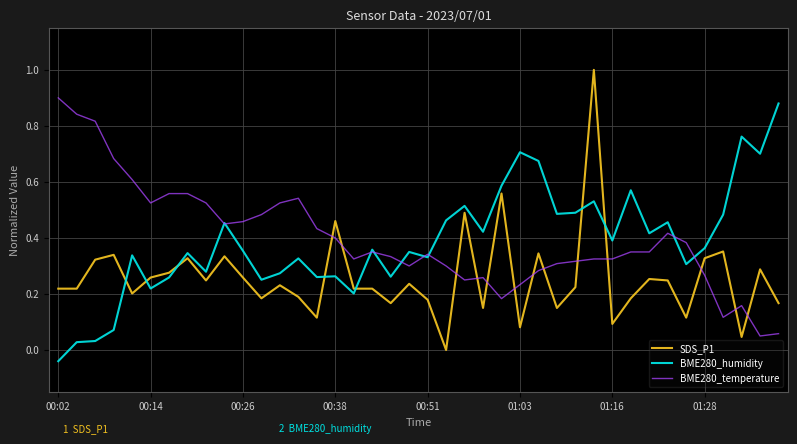

After their last crossing, which series has the higher values: SDS_P1 or BME280_humidity?

BME280_humidity